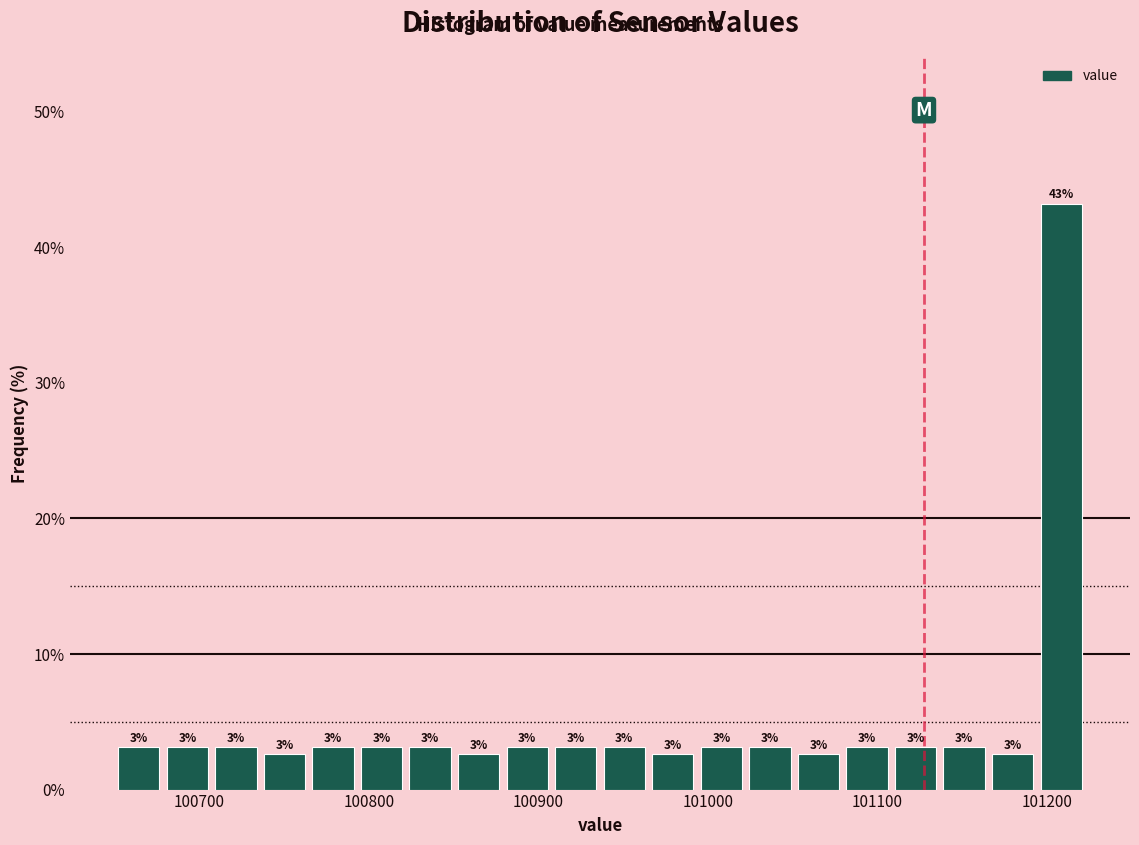

Around what value on the x-axis is the tallest bar? Give the approximate position of its centre, as read against the axis.

101210